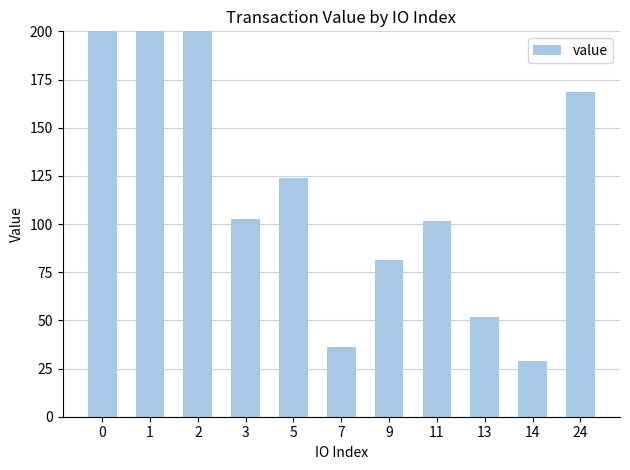

Count the number of categories in the chart.

11